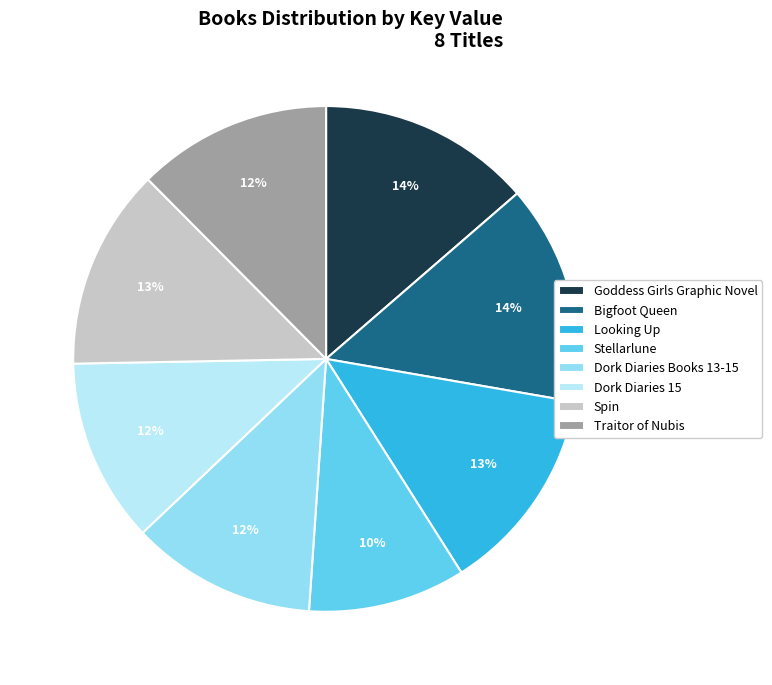

How many slices are in this pie chart?

8